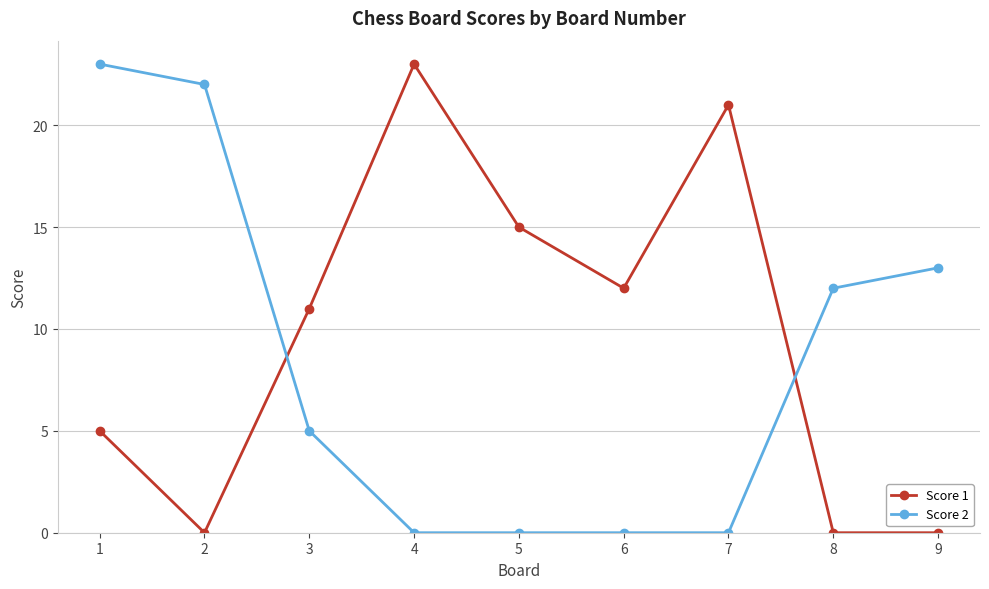

What is the difference between the highest and lowest values at 4?

23